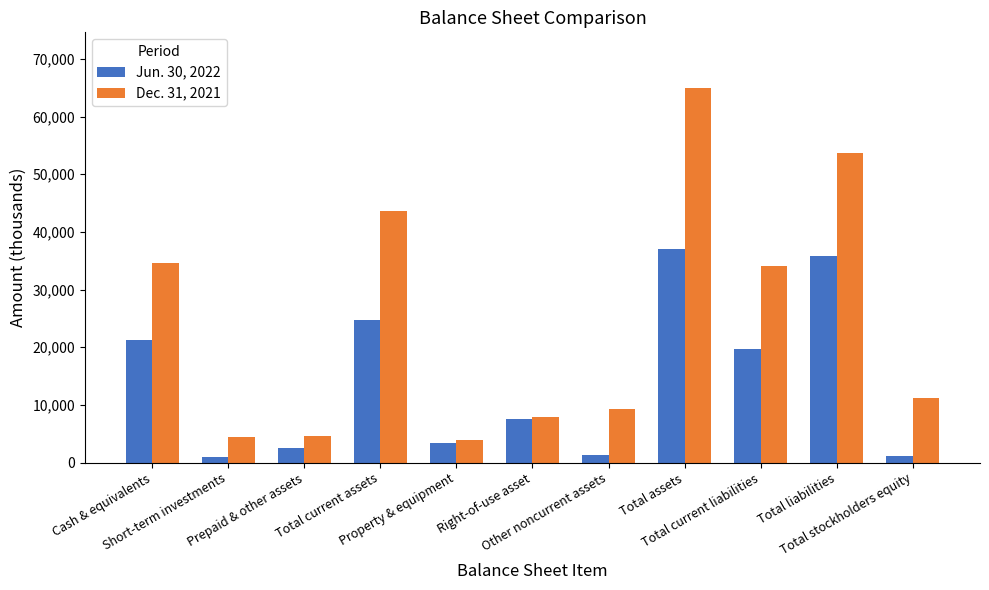

At how many categories does at least one series exceed 33232?

5